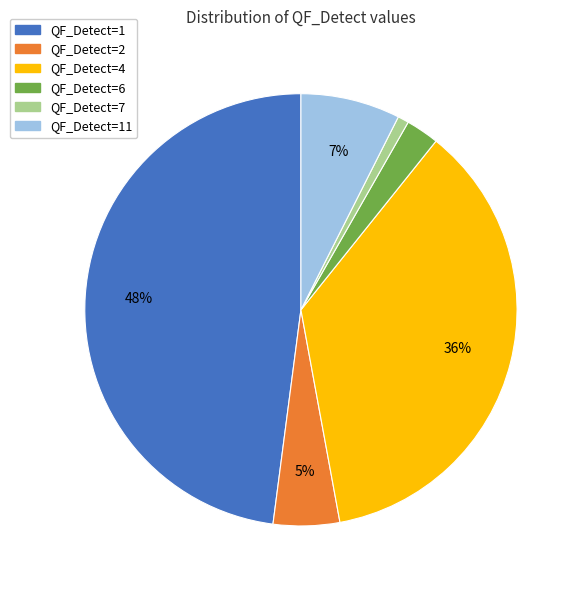

Count the number of slices in the pie.

6